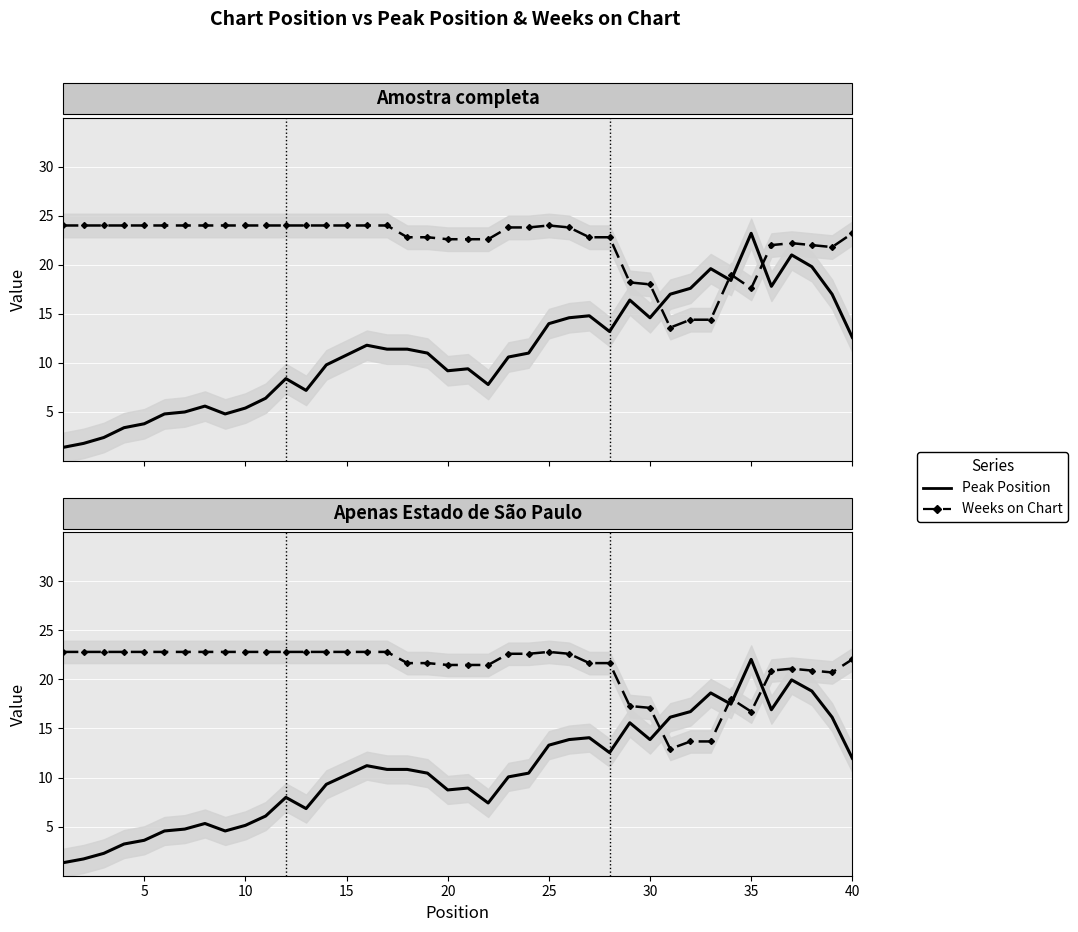

Which series has the largest range (max minus min)?

Peak Position